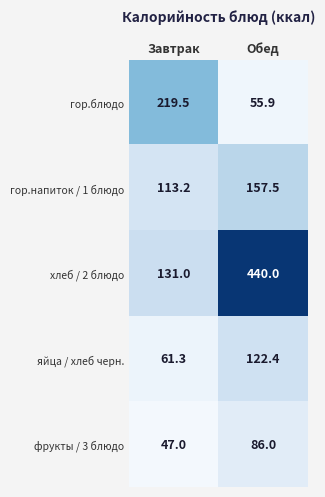

At Завтрак, list the series in order from smallest to largest.

фрукты / 3 блюдо, яйца / хлеб черн., гор.напиток / 1 блюдо, хлеб / 2 блюдо, гор.блюдо